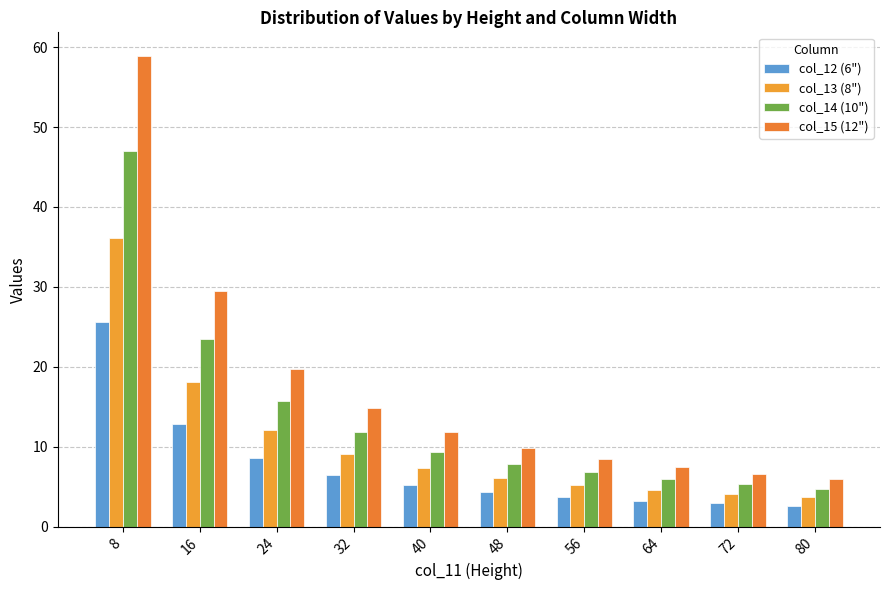

Which series changed the most between 8 and 32?

col_15 (12")